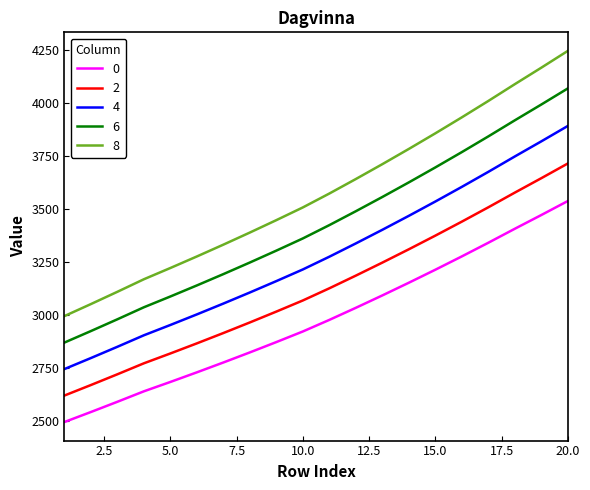

How many series are shown in this chart?

5